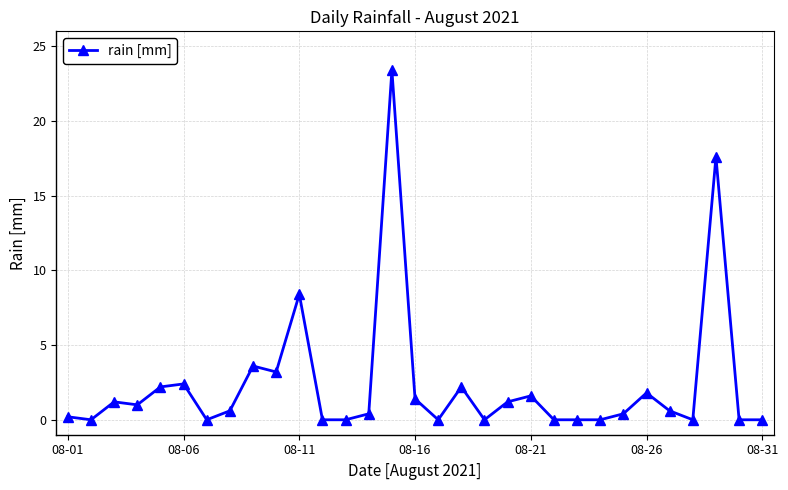

What is the difference between the maximum and minimum values?

23.4